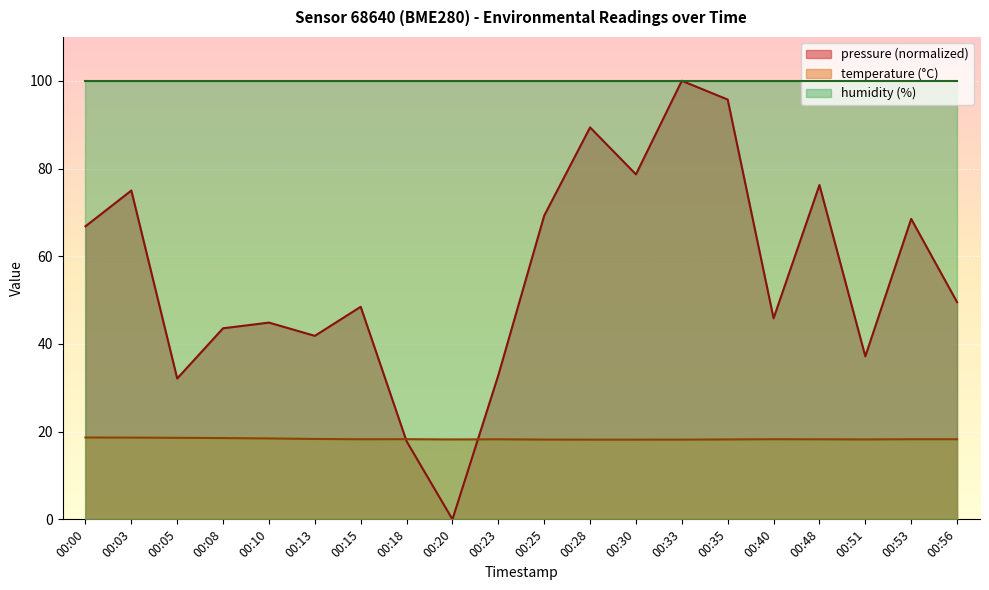

List the series in order of their overall mean, highest first.

humidity (%), pressure (normalized), temperature (°C)